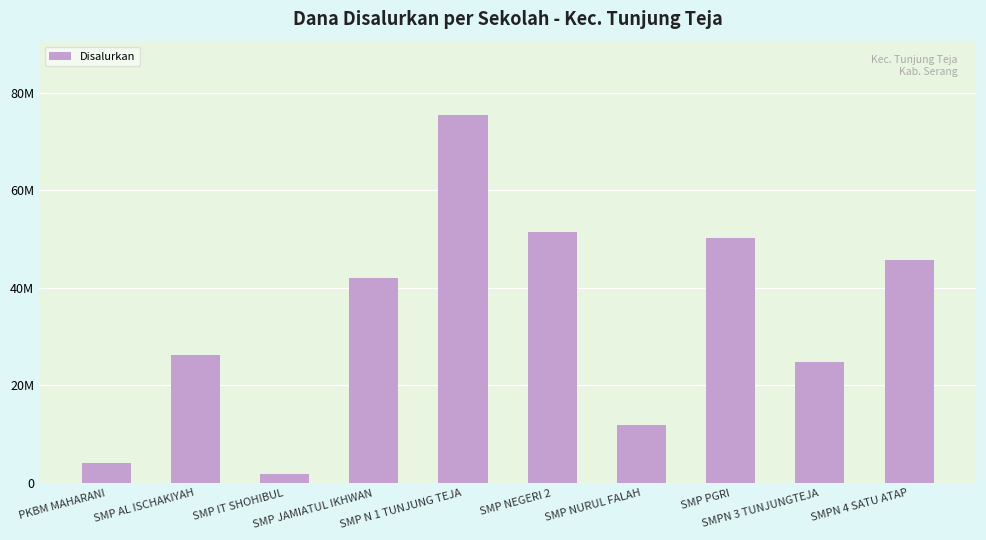

What is the difference between the maximum and minimum values?

73500000